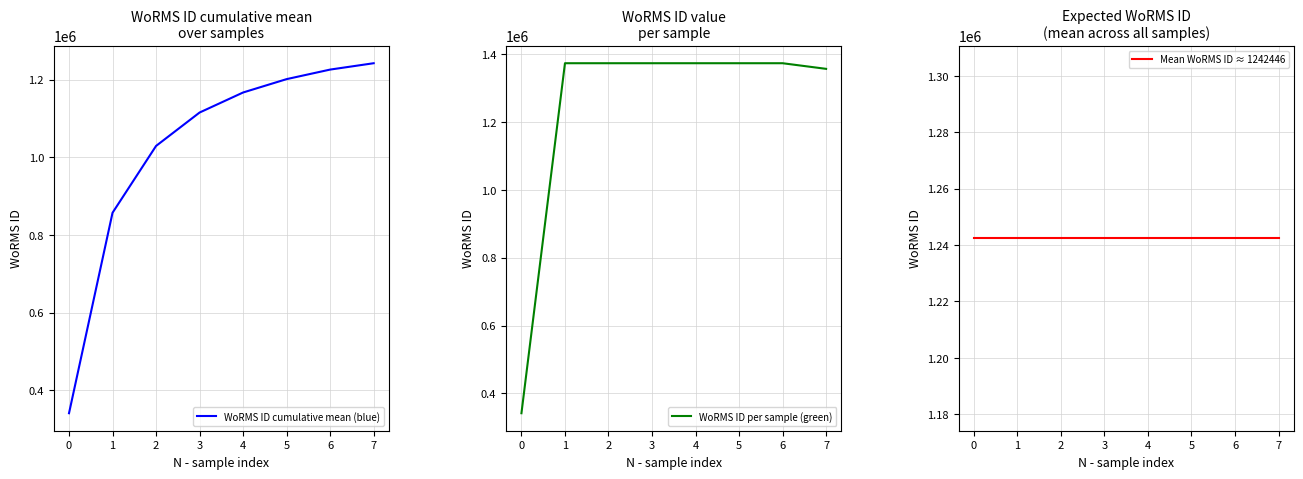

True or false: WoRMS ID per sample (green) and WoRMS ID cumulative mean (blue) cross at least once.

False